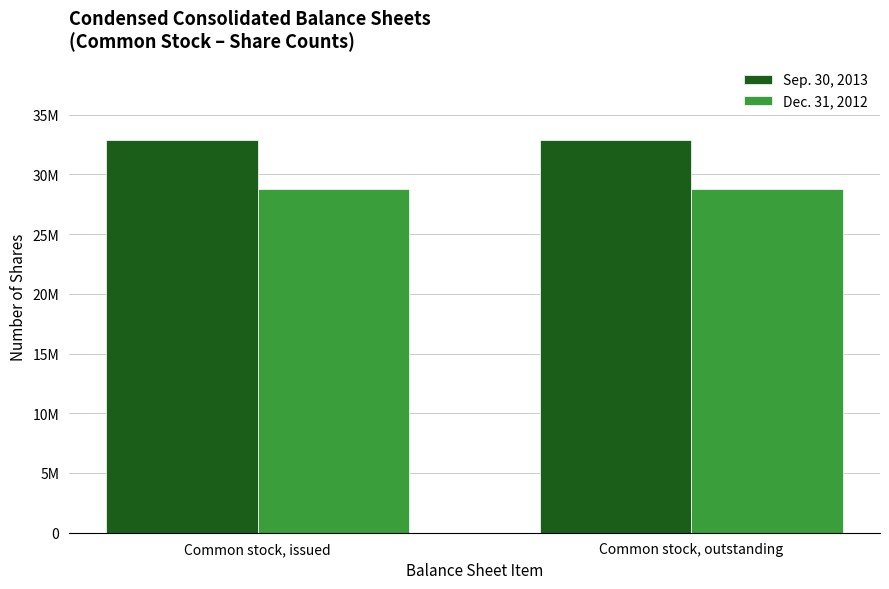

At how many categories does at least one series exceed 30869699?

2